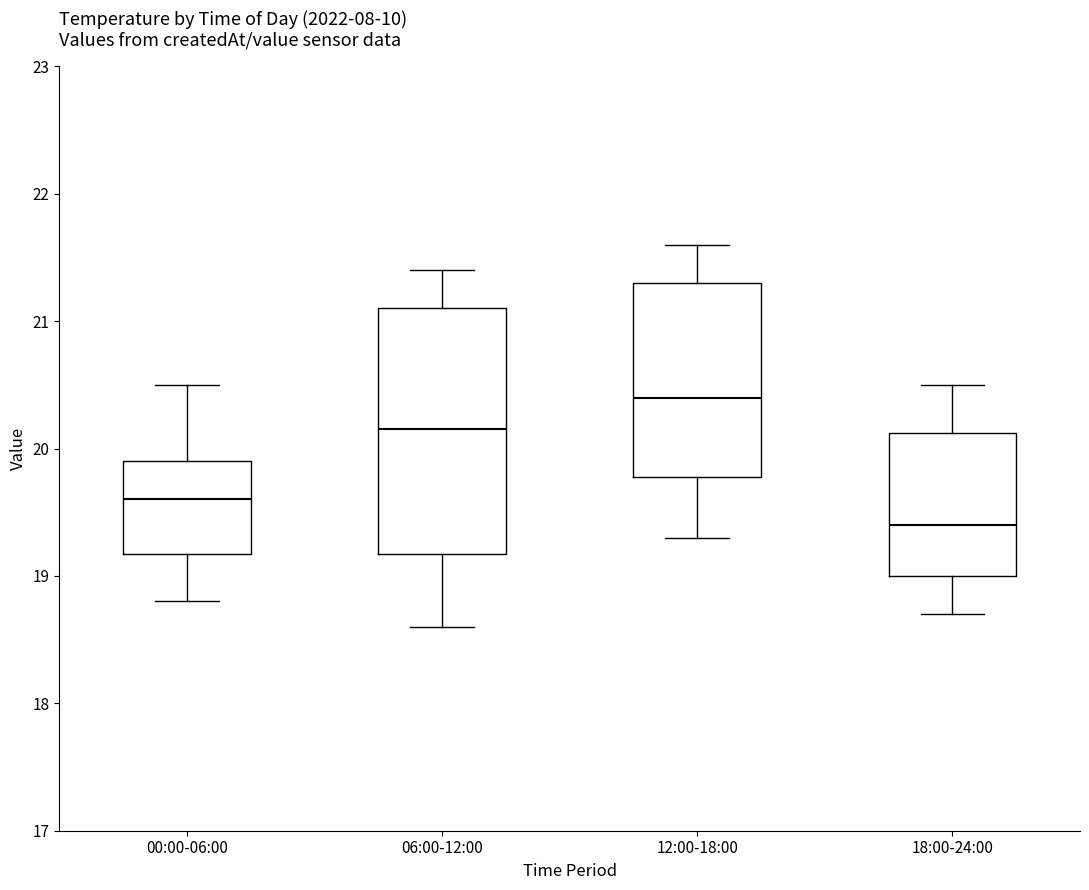

Which box's median line is the lowest?

18:00-24:00